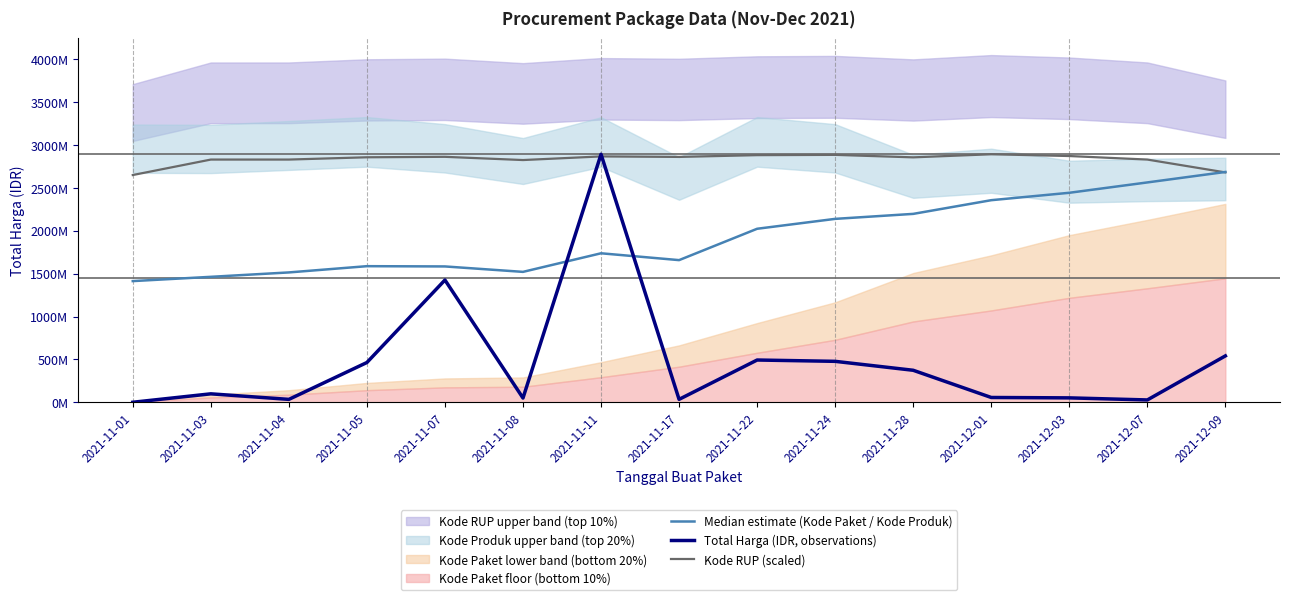

What is the value of the Kode RUP (scaled) point at the 7th from the left?

2867039976.4